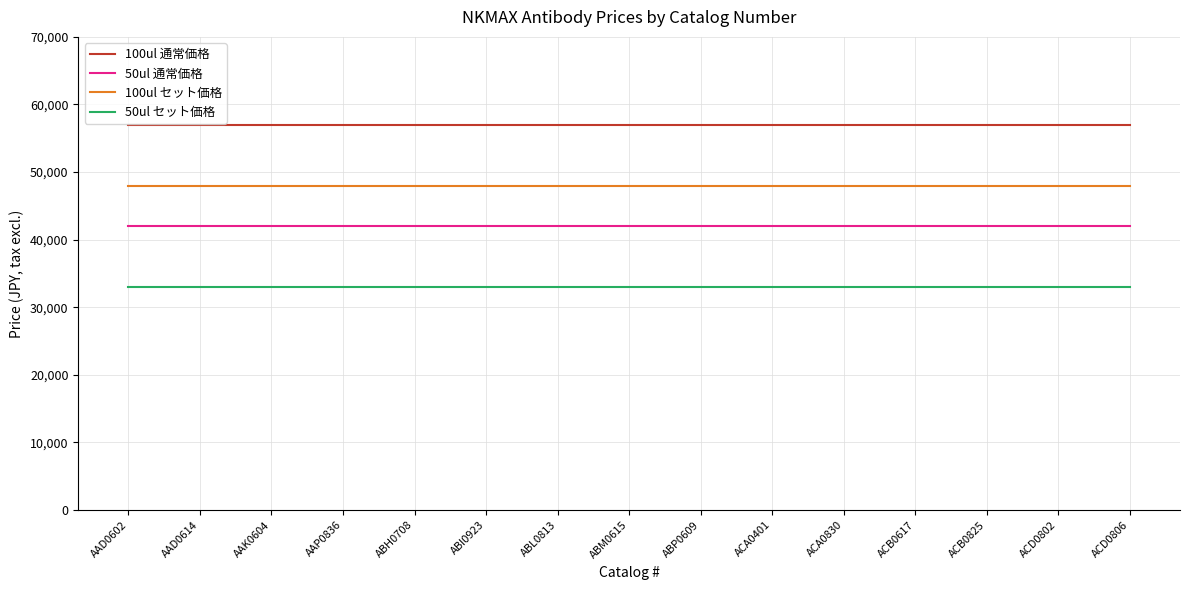

What is the minimum value for 50ul セット価格?

33000